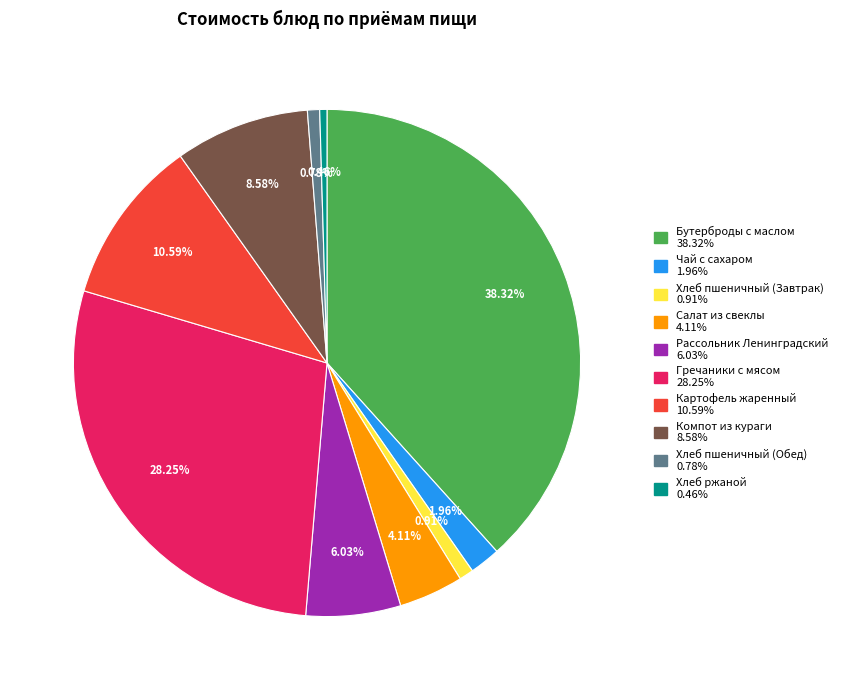

Is there a majority slice in this chart?

No